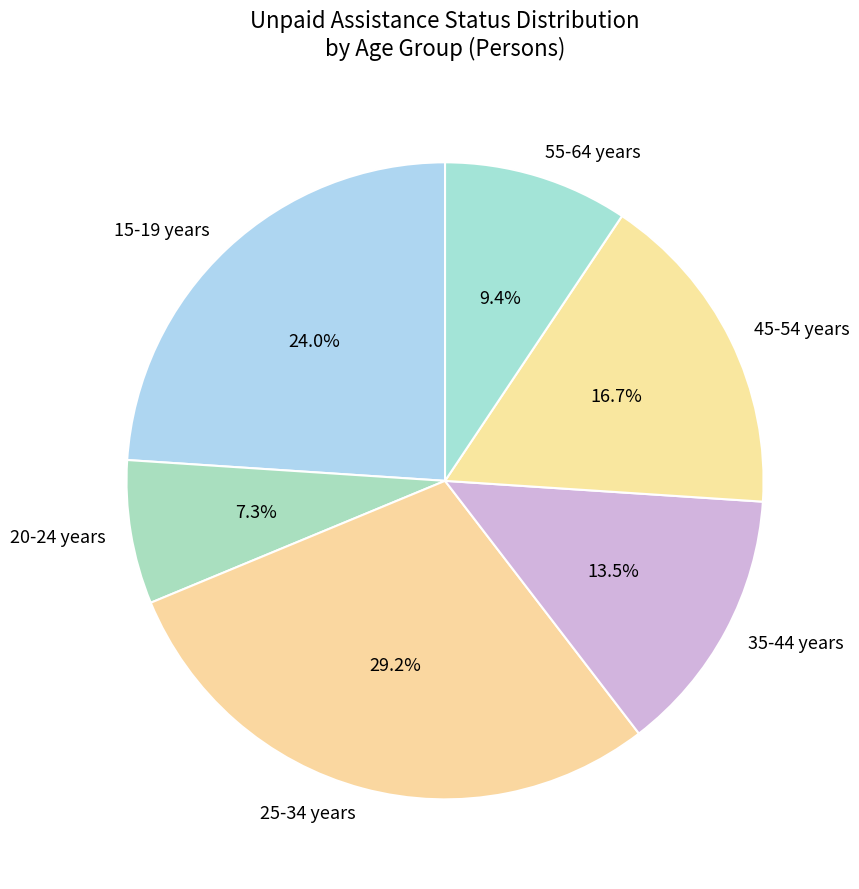

Count the number of slices in the pie.

6